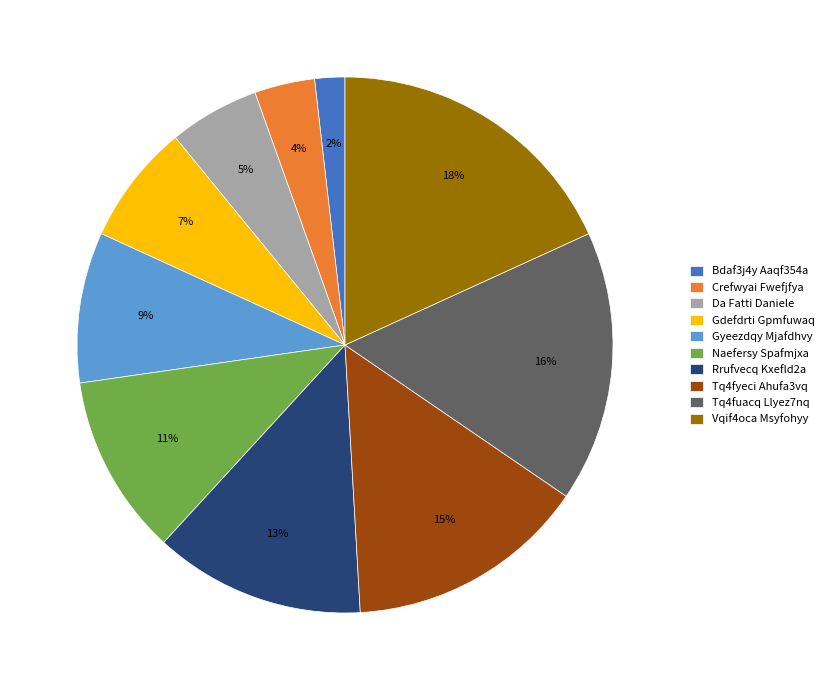

Count the number of slices in the pie.

10